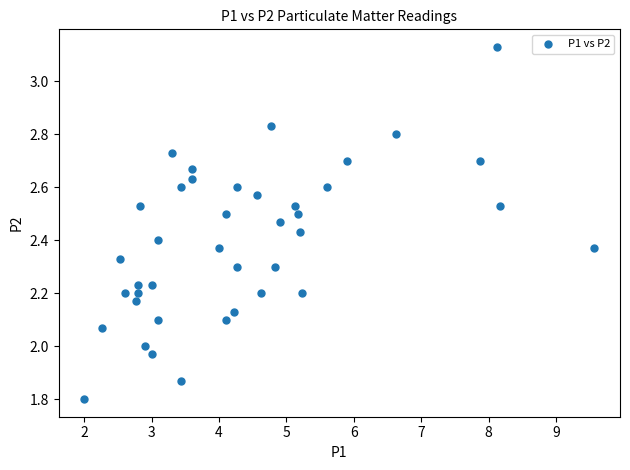

What is the range of X values (max minus min)?

7.6